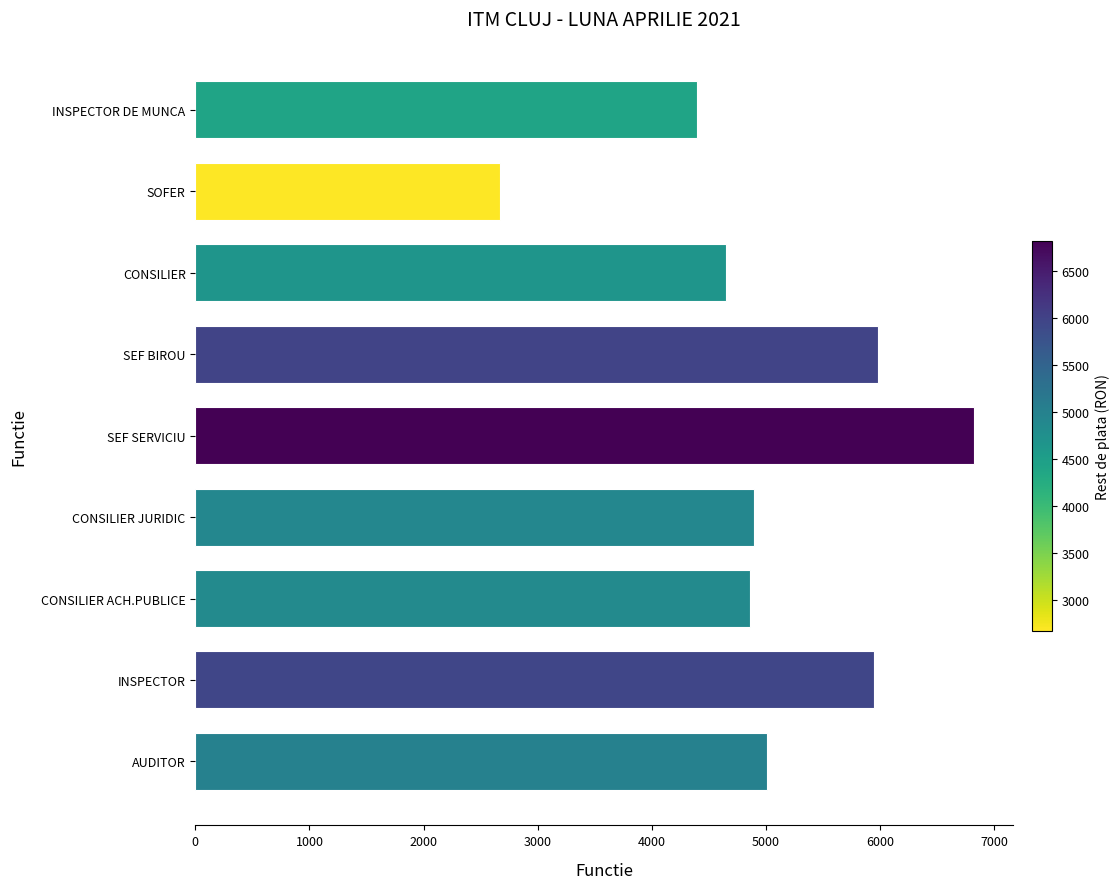

Read the value at CONSILIER ACH.PUBLICE, to the nearest 10.

4860